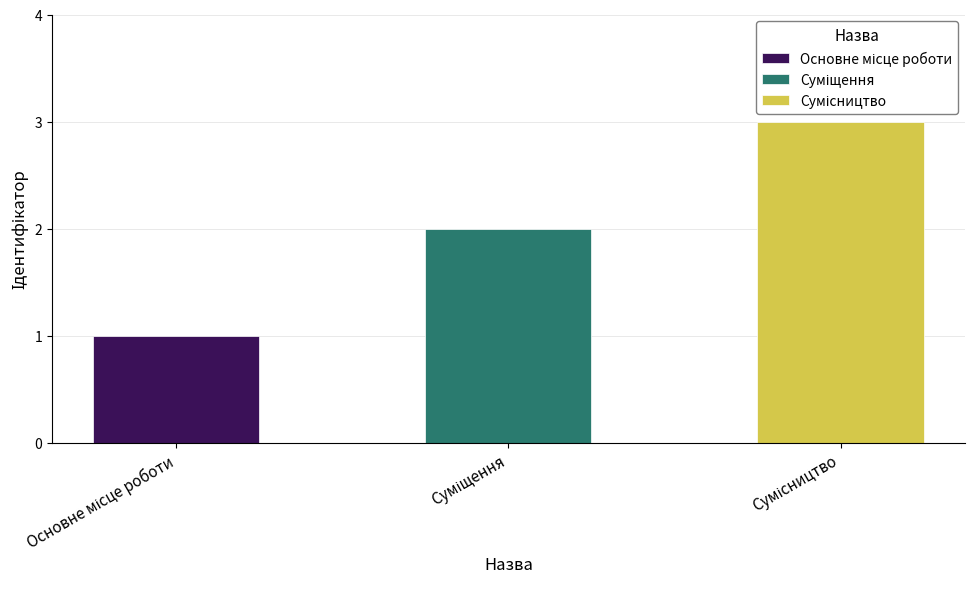

Which label corresponds to the smallest value in the chart?

Основне місце роботи